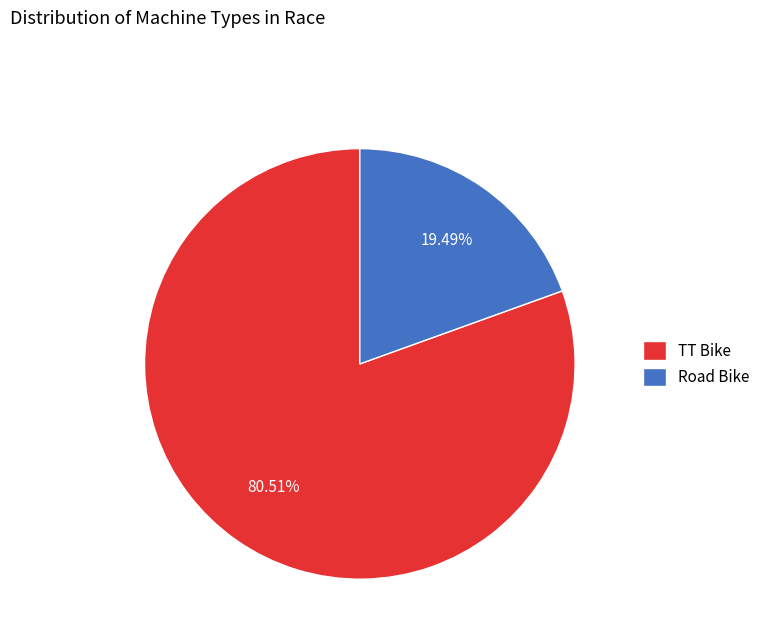

To the nearest percent, what portion does Road Bike represent?

19%